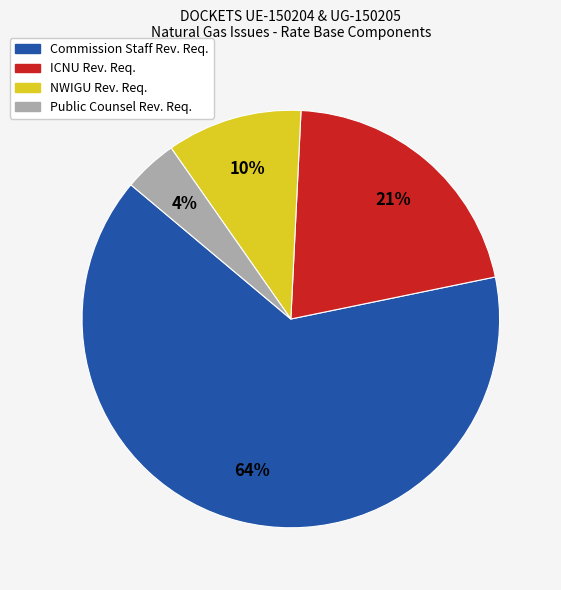

True or false: NWIGU Rev. Req. accounts for 22% of the total.

False